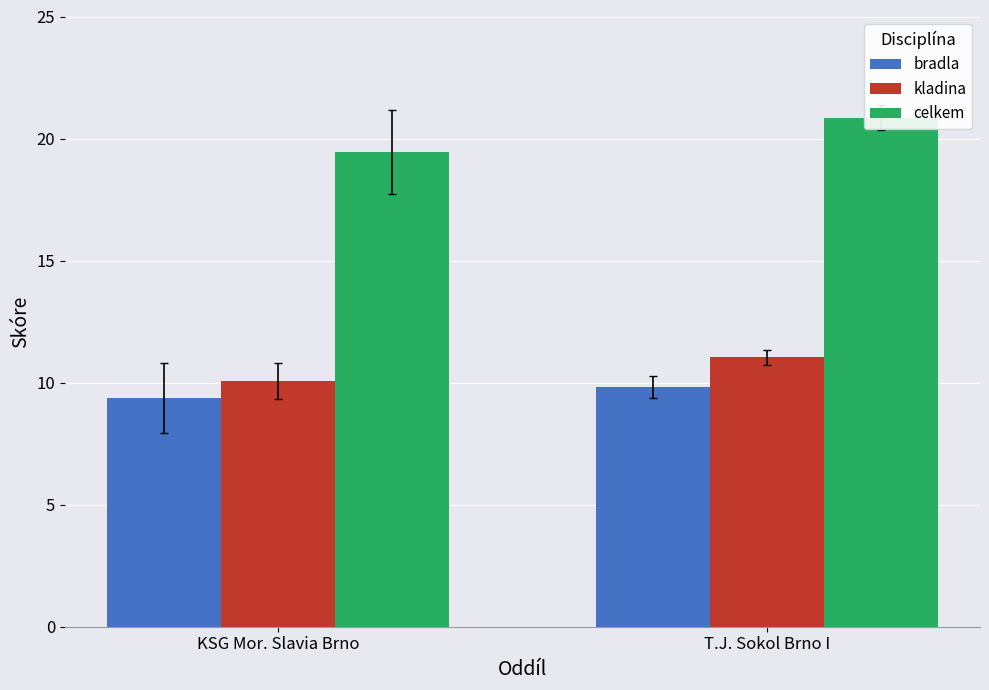

Reading left to right, what are all the values shown in this chart?

bradla: KSG Mor. Slavia Brno=9.4	T.J. Sokol Brno I=9.8
kladina: KSG Mor. Slavia Brno=10.1	T.J. Sokol Brno I=11.0
celkem: KSG Mor. Slavia Brno=19.4	T.J. Sokol Brno I=20.9